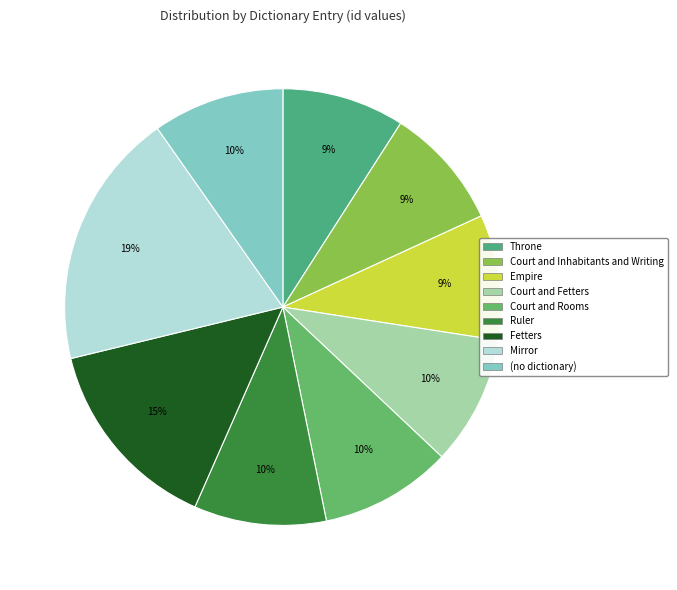

What is the largest slice in the pie chart?

Mirror